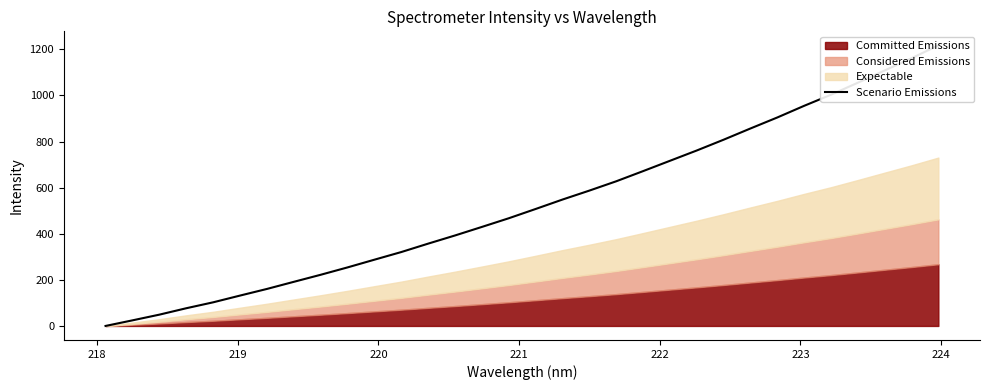

What is the greatest value displayed?

1217.4